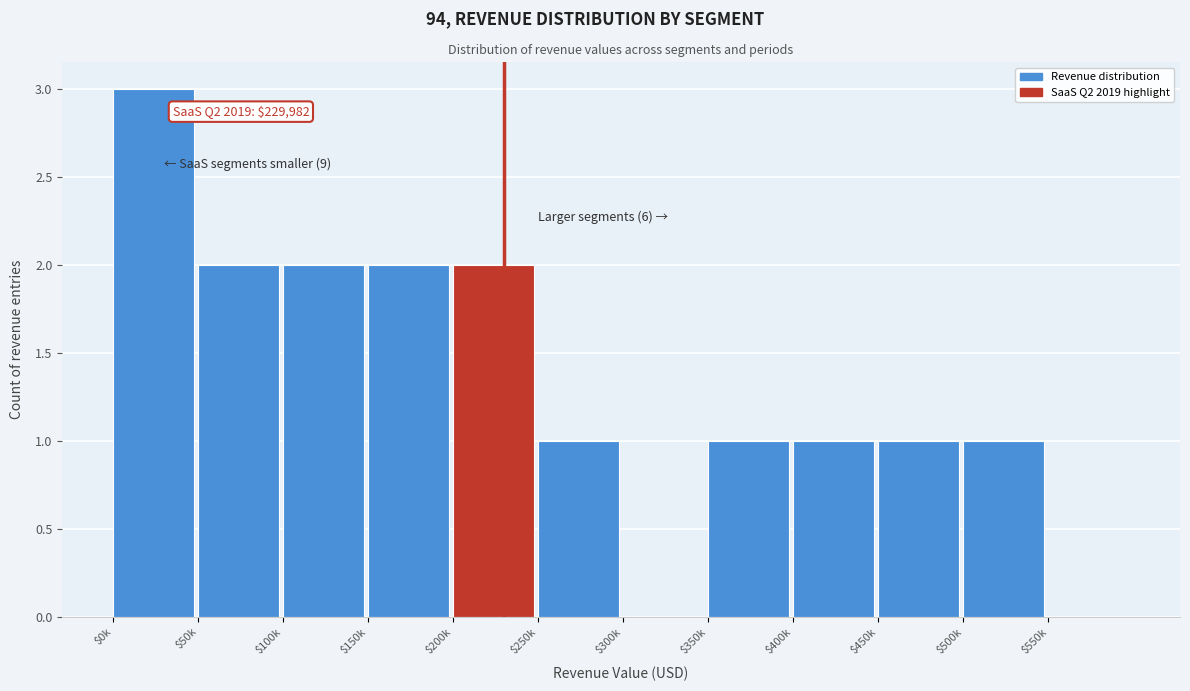

True or false: the data shows 2 at $100k.

True